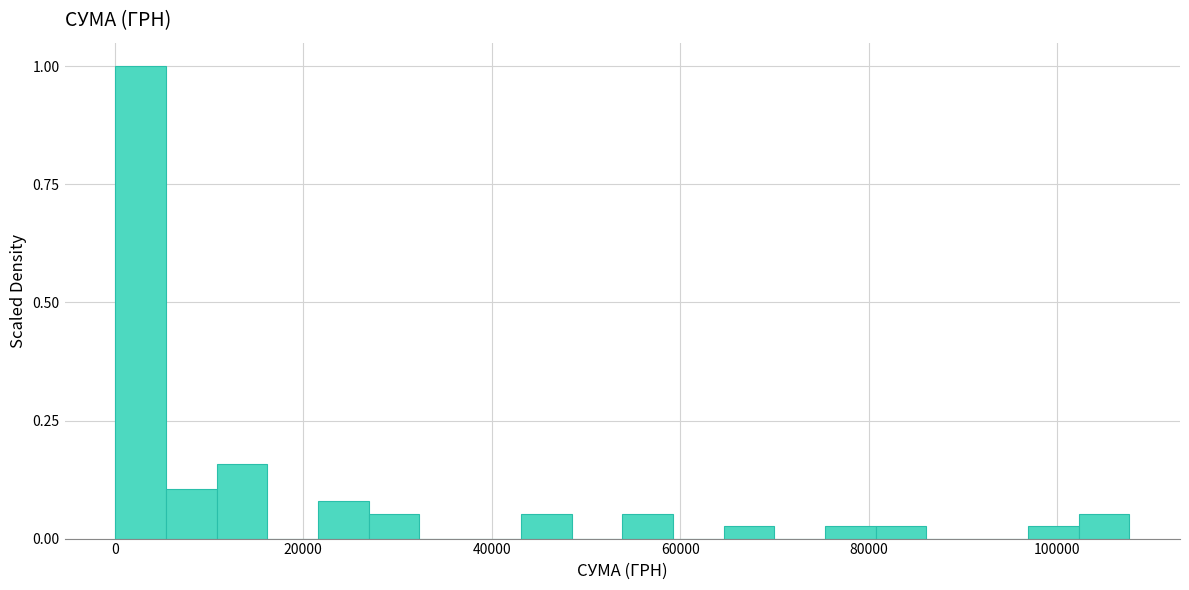

Read against the x-axis, roughly where is the centre of the tallest bar?

2000